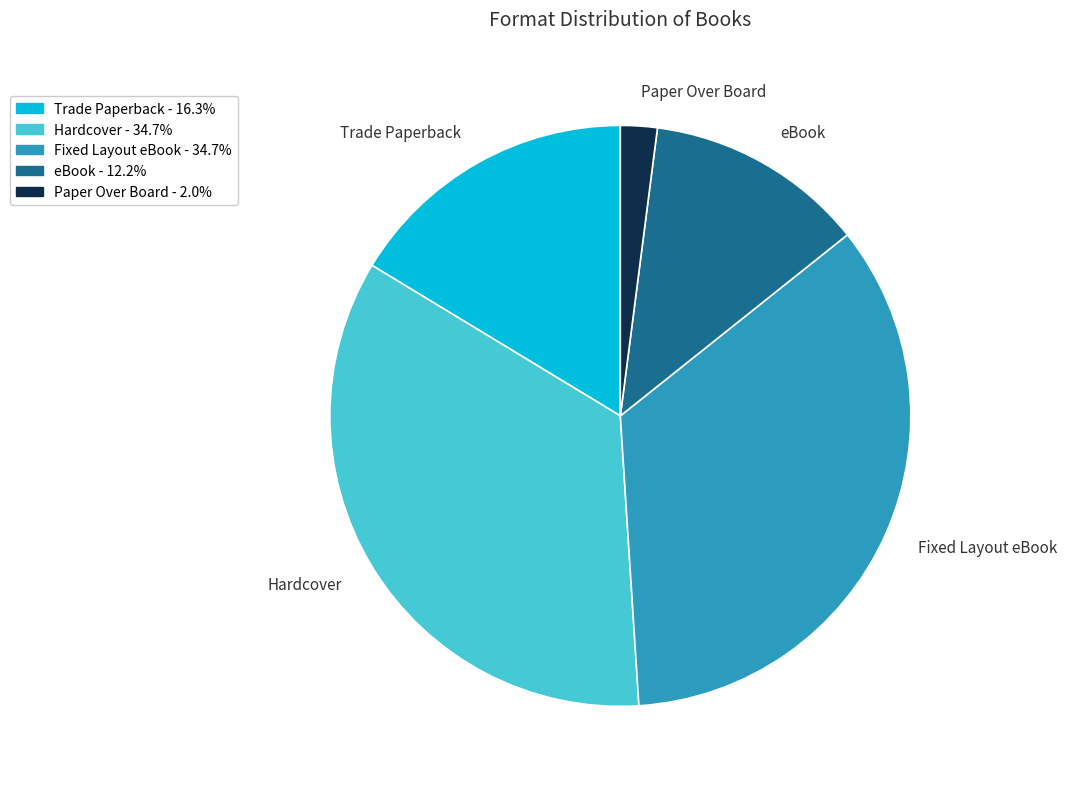

Does any single category account for the majority?

No